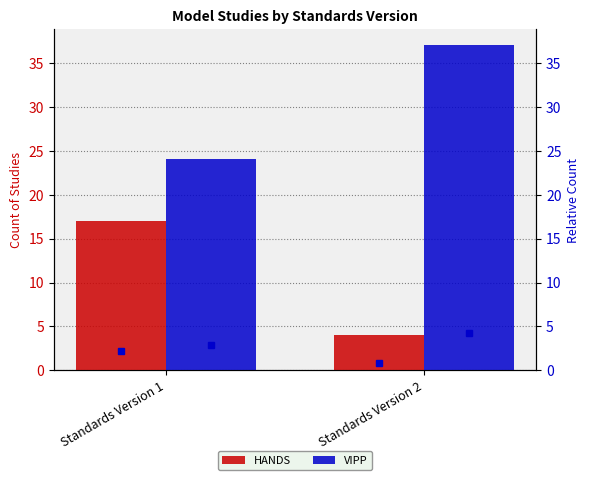

What is the total value across all series at Standards Version 2?

41